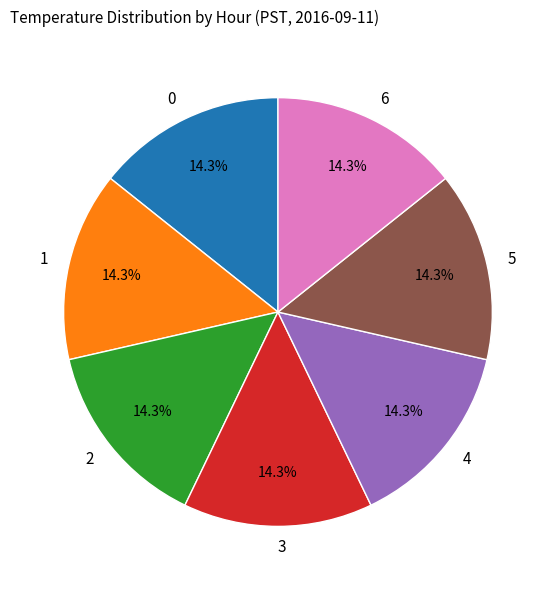

Does 0 account for over 50% of the chart?

No